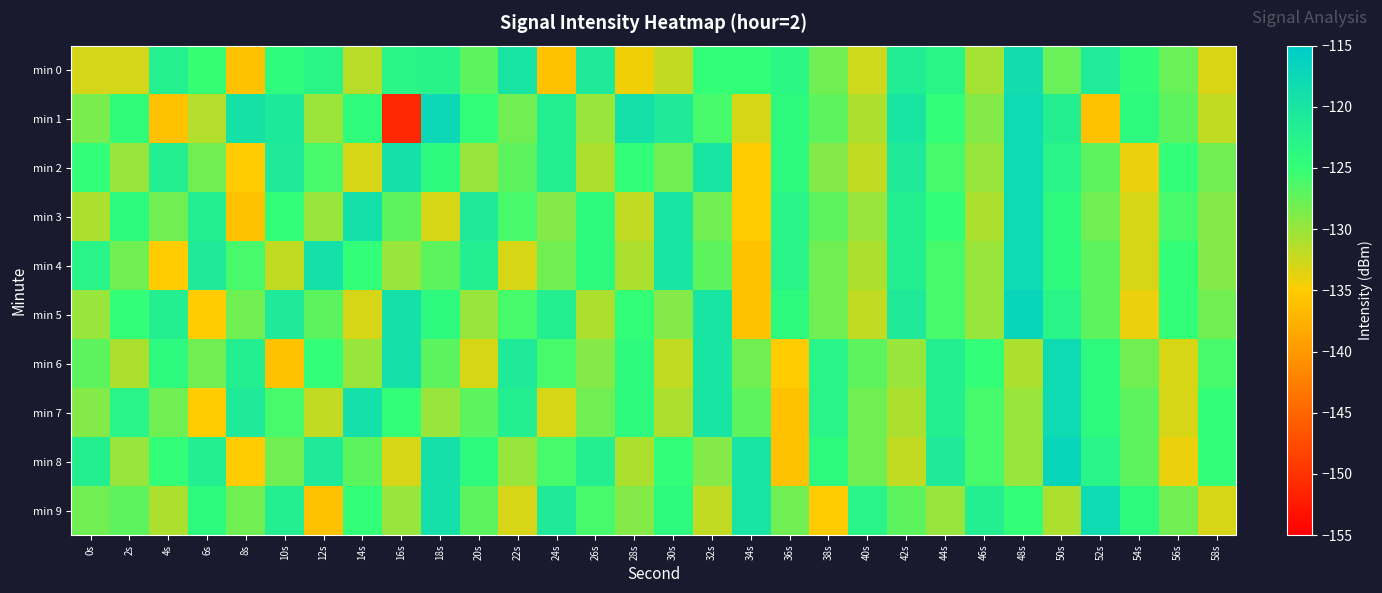

Reading right to left, extract all data points from this chart.

min 0: 58s=-133.2	56s=-127.6	54s=-124.6	52s=-121.1	50s=-127.6	48s=-118.5	46s=-130.6	44s=-123.3	42s=-121.6	40s=-132.6	38s=-128.0	36s=-123.5	34s=-124.7	32s=-124.9	30s=-132.1	28s=-134.3	26s=-121.0	24s=-136.0	22s=-119.9	20s=-127.1	18s=-122.8	16s=-123.1	14s=-131.5	12s=-123.1	10s=-124.3	8s=-136.0	6s=-125.2	4s=-122.1	2s=-132.9	0s=-132.8
min 1: 58s=-132.0	56s=-127.0	54s=-124.0	52s=-136.0	50s=-122.0	48s=-118.0	46s=-129.0	44s=-125.0	42s=-120.0	40s=-131.0	38s=-127.0	36s=-124.0	34s=-133.0	32s=-126.0	30s=-121.0	28s=-119.0	26s=-130.0	24s=-122.0	22s=-128.0	20s=-125.0	18s=-117.5	16s=-151.2	14s=-124.5	12s=-130.2	10s=-120.9	8s=-119.3	6s=-131.3	4s=-135.9	2s=-124.5	0s=-128.5
min 2: 58s=-128.0	56s=-125.0	54s=-134.0	52s=-127.0	50s=-123.0	48s=-118.0	46s=-130.0	44s=-126.0	42s=-121.0	40s=-132.0	38s=-129.0	36s=-124.0	34s=-135.0	32s=-120.0	30s=-128.0	28s=-125.0	26s=-131.0	24s=-122.0	22s=-127.0	20s=-130.0	18s=-124.0	16s=-119.0	14s=-133.0	12s=-126.0	10s=-121.0	8s=-135.0	6s=-128.0	4s=-122.0	2s=-130.0	0s=-125.0
min 3: 58s=-129.0	56s=-126.0	54s=-133.0	52s=-128.0	50s=-124.0	48s=-118.0	46s=-131.0	44s=-125.0	42s=-122.0	40s=-130.0	38s=-127.0	36s=-123.0	34s=-135.0	32s=-128.0	30s=-120.0	28s=-132.0	26s=-124.0	24s=-129.0	22s=-126.0	20s=-121.0	18s=-133.0	16s=-127.0	14s=-119.0	12s=-130.0	10s=-125.0	8s=-136.0	6s=-122.0	4s=-128.0	2s=-124.0	0s=-131.0
min 4: 58s=-129.0	56s=-125.0	54s=-133.0	52s=-127.0	50s=-124.0	48s=-118.0	46s=-130.0	44s=-126.0	42s=-122.0	40s=-131.0	38s=-128.0	36s=-123.0	34s=-136.0	32s=-127.0	30s=-120.0	28s=-131.0	26s=-124.0	24s=-128.0	22s=-133.0	20s=-122.0	18s=-127.0	16s=-130.0	14s=-125.0	12s=-119.0	10s=-132.0	8s=-126.0	6s=-121.0	4s=-135.0	2s=-128.0	0s=-123.0
min 5: 58s=-128.0	56s=-125.0	54s=-134.0	52s=-127.0	50s=-123.0	48s=-117.0	46s=-130.0	44s=-126.0	42s=-121.0	40s=-132.0	38s=-128.0	36s=-124.0	34s=-136.0	32s=-120.0	30s=-129.0	28s=-125.0	26s=-131.0	24s=-122.0	22s=-126.0	20s=-130.0	18s=-124.0	16s=-119.0	14s=-133.0	12s=-127.0	10s=-121.0	8s=-128.0	6s=-135.0	4s=-122.0	2s=-125.0	0s=-130.0
min 6: 58s=-126.0	56s=-133.0	54s=-128.0	52s=-124.0	50s=-118.0	48s=-131.0	46s=-125.0	44s=-122.0	42s=-130.0	40s=-127.0	38s=-123.0	36s=-135.0	34s=-128.0	32s=-120.0	30s=-132.0	28s=-124.0	26s=-129.0	24s=-126.0	22s=-121.0	20s=-133.0	18s=-127.0	16s=-119.0	14s=-130.0	12s=-125.0	10s=-136.0	8s=-122.0	6s=-128.0	4s=-124.0	2s=-131.0	0s=-127.0
min 7: 58s=-125.0	56s=-133.0	54s=-127.0	52s=-124.0	50s=-118.0	48s=-130.0	46s=-126.0	44s=-122.0	42s=-131.0	40s=-128.0	38s=-123.0	36s=-136.0	34s=-127.0	32s=-120.0	30s=-131.0	28s=-124.0	26s=-128.0	24s=-133.0	22s=-122.0	20s=-127.0	18s=-130.0	16s=-125.0	14s=-119.0	12s=-132.0	10s=-126.0	8s=-121.0	6s=-135.0	4s=-128.0	2s=-123.0	0s=-129.0
min 8: 58s=-125.0	56s=-134.0	54s=-127.0	52s=-123.0	50s=-117.0	48s=-130.0	46s=-126.0	44s=-121.0	42s=-132.0	40s=-128.0	38s=-124.0	36s=-136.0	34s=-120.0	32s=-129.0	30s=-125.0	28s=-131.0	26s=-122.0	24s=-126.0	22s=-130.0	20s=-124.0	18s=-119.0	16s=-133.0	14s=-127.0	12s=-121.0	10s=-128.0	8s=-135.0	6s=-122.0	4s=-125.0	2s=-130.0	0s=-122.0
min 9: 58s=-133.0	56s=-128.0	54s=-124.0	52s=-118.0	50s=-131.0	48s=-125.0	46s=-122.0	44s=-130.0	42s=-127.0	40s=-123.0	38s=-135.0	36s=-128.0	34s=-120.0	32s=-132.0	30s=-124.0	28s=-129.0	26s=-126.0	24s=-121.0	22s=-133.0	20s=-127.0	18s=-119.0	16s=-130.0	14s=-125.0	12s=-136.0	10s=-122.0	8s=-128.0	6s=-124.0	4s=-131.0	2s=-127.0	0s=-128.0